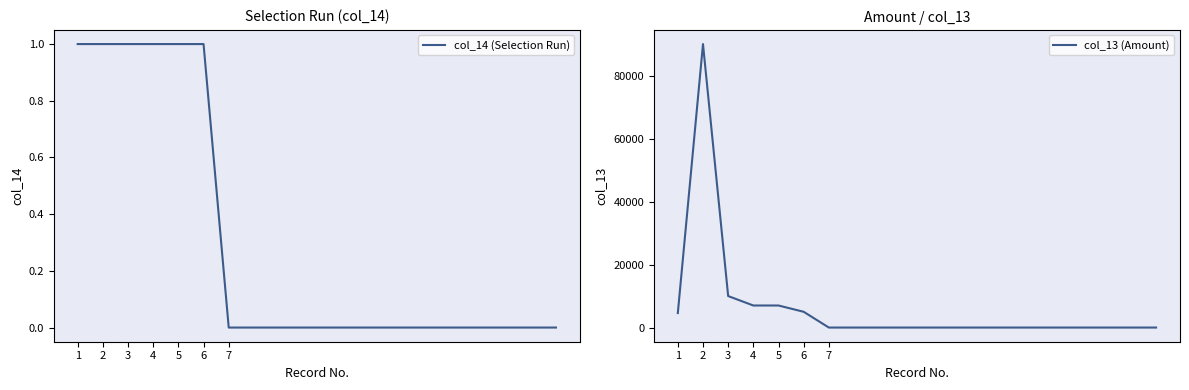

True or false: col_14 (Selection Run) has a value of 0 at 19.

True